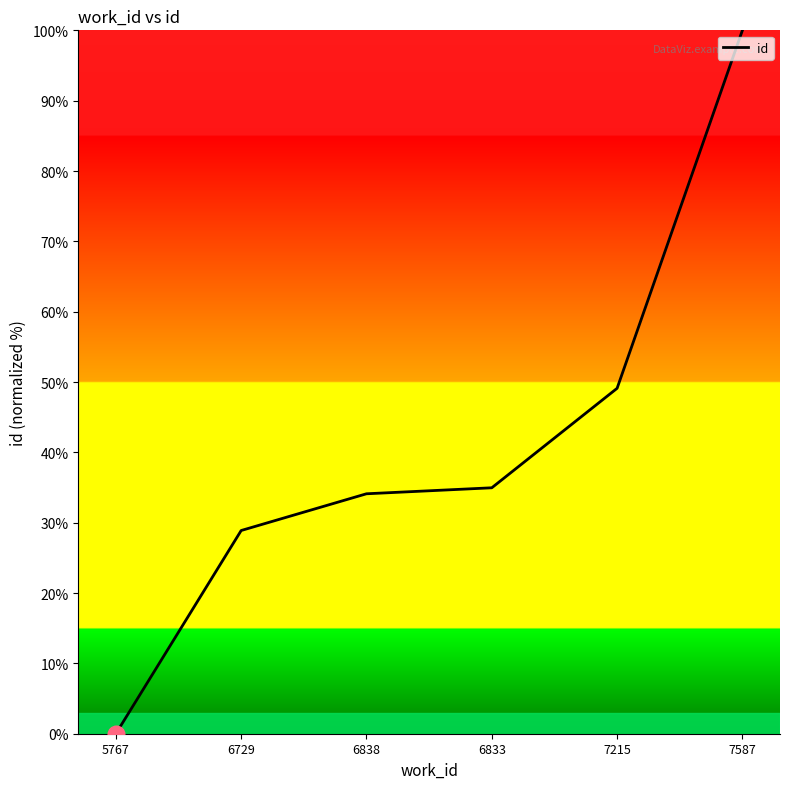

How many positive values are there?

5